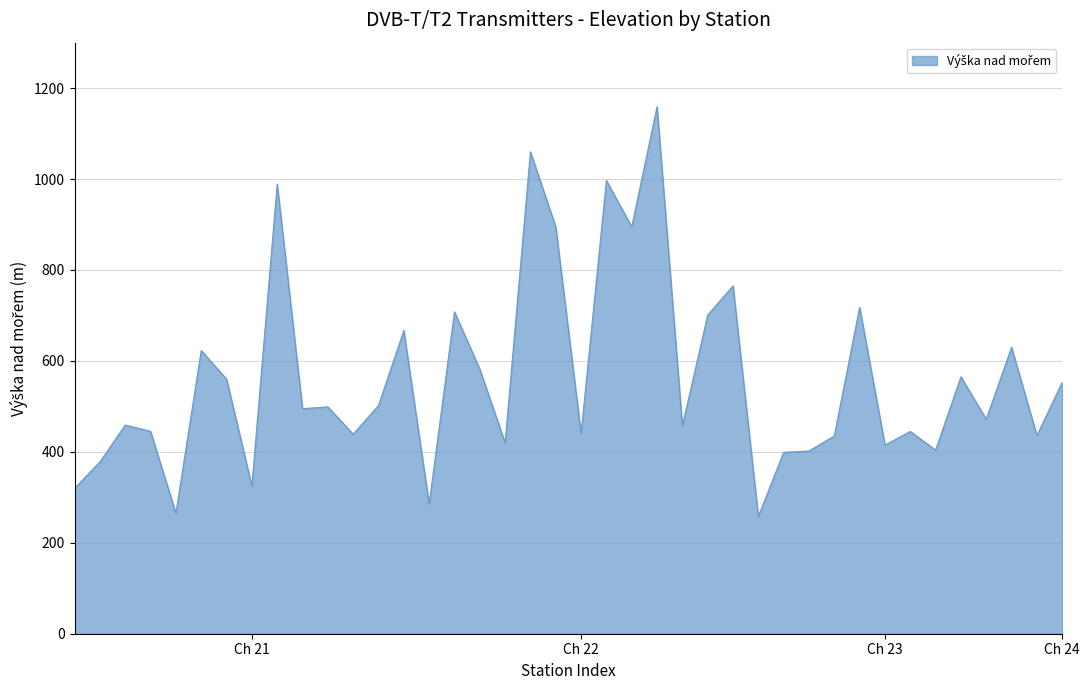

What is the difference between the maximum and minimum values?

901